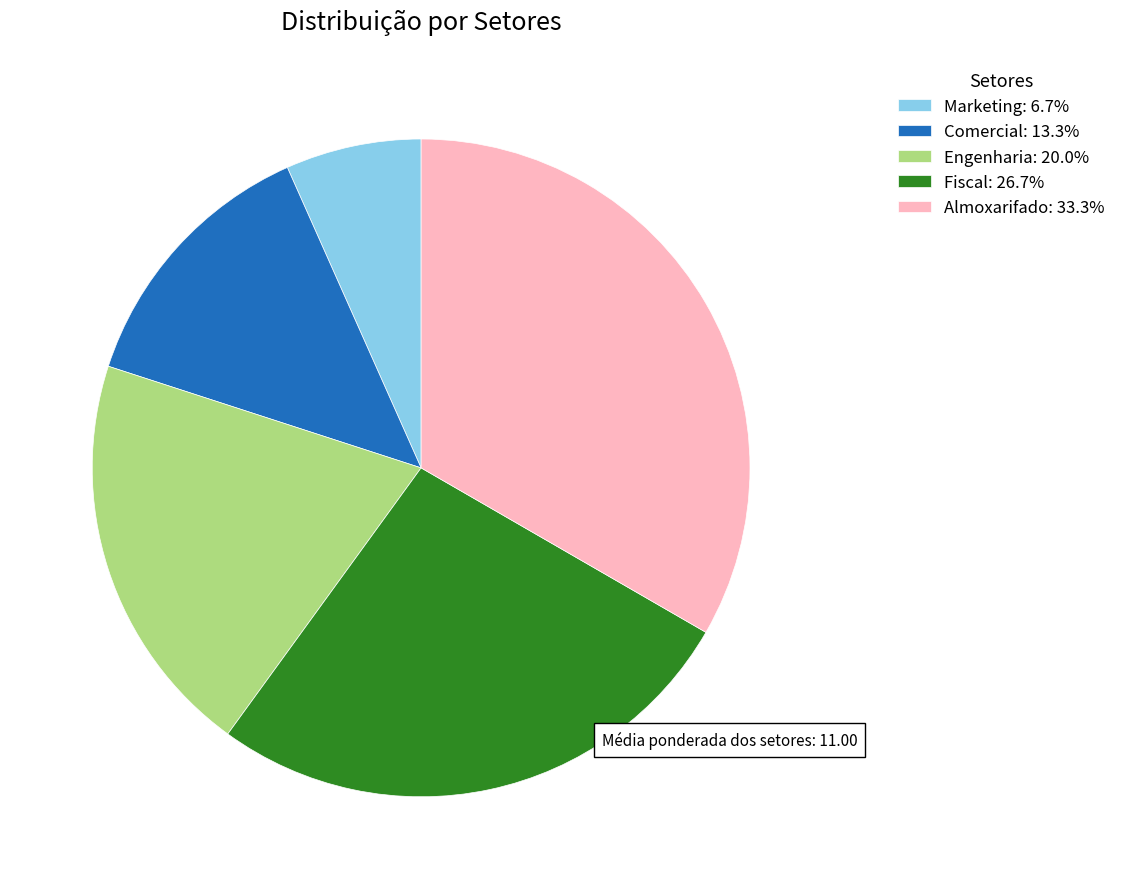

Which slice is the largest?

Almoxarifado